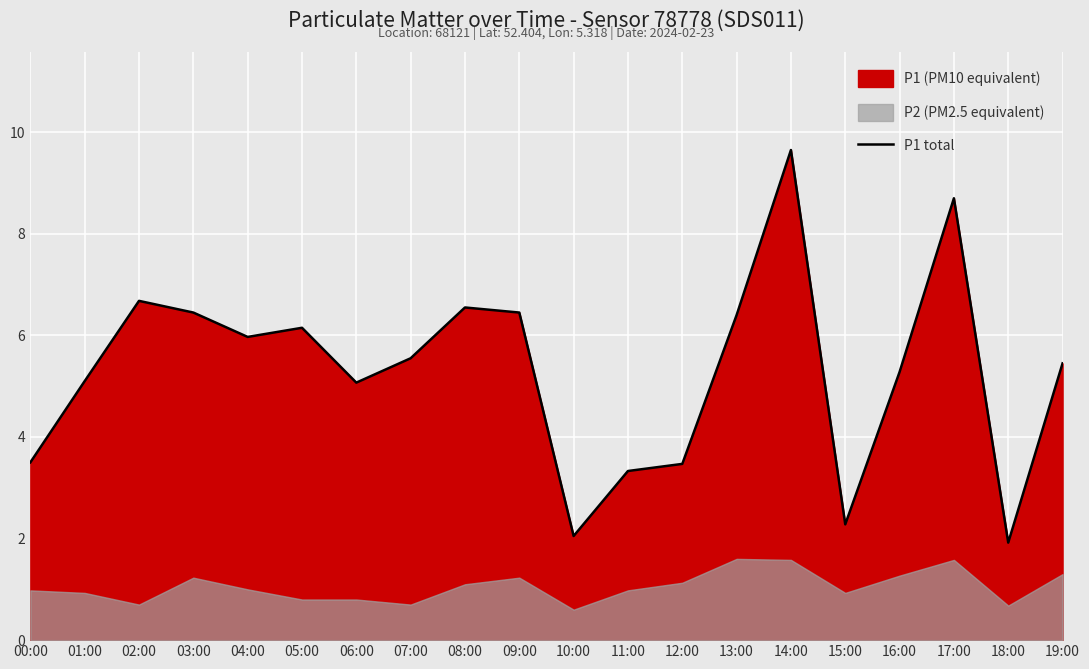

What is the change in value from 02:00 to 17:00?

+2.0